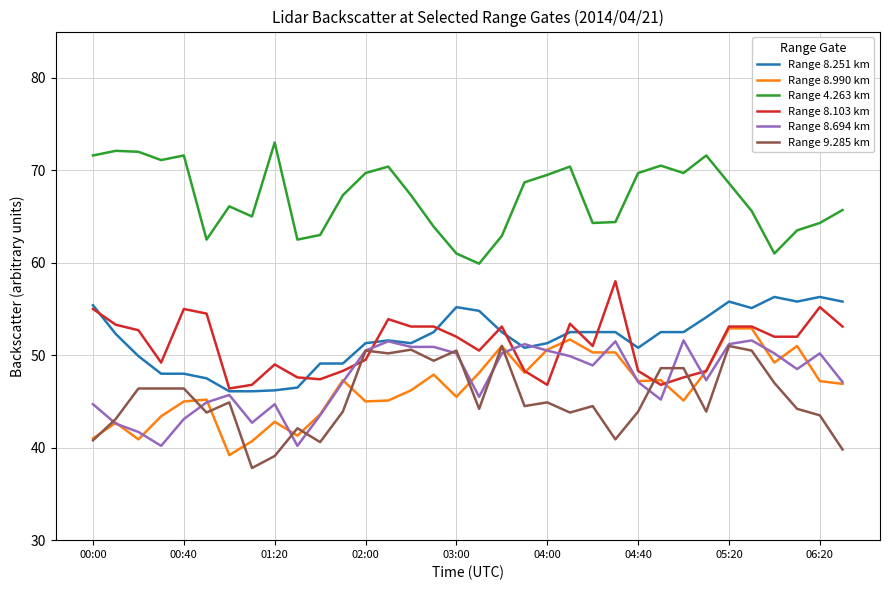

What is the smallest value displayed?

37.8